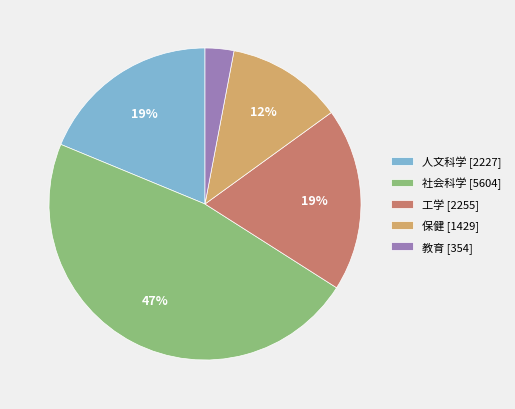

What is the ratio of the value at 人文科学 [2227] to the value at 社会科学 [5604]?

0.4